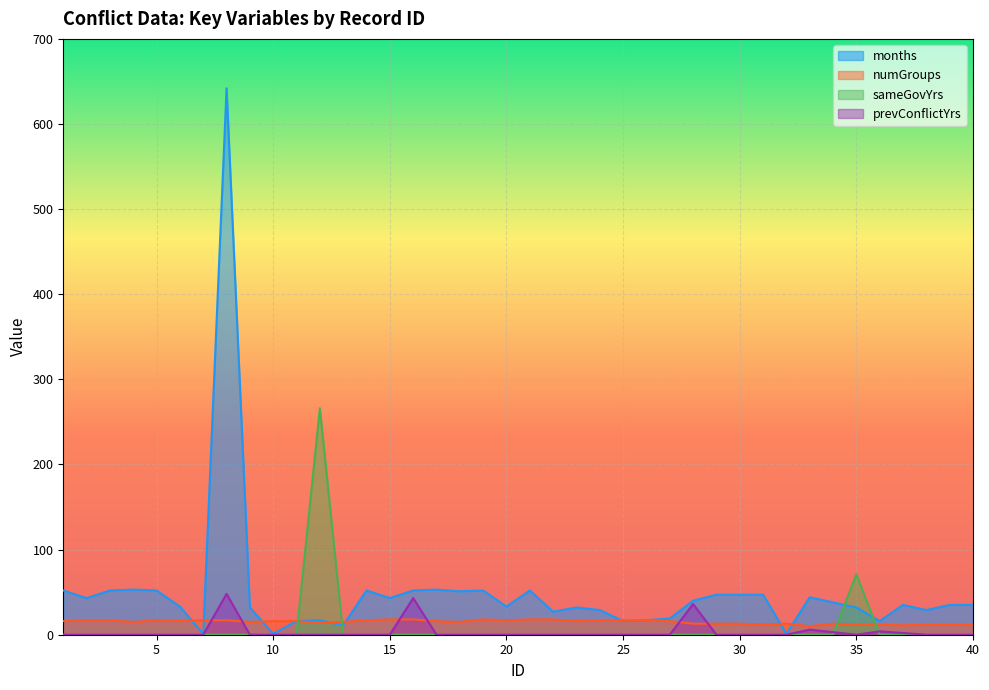

Rank the series at 24 from highest to lowest value.

months, numGroups, sameGovYrs, prevConflictYrs